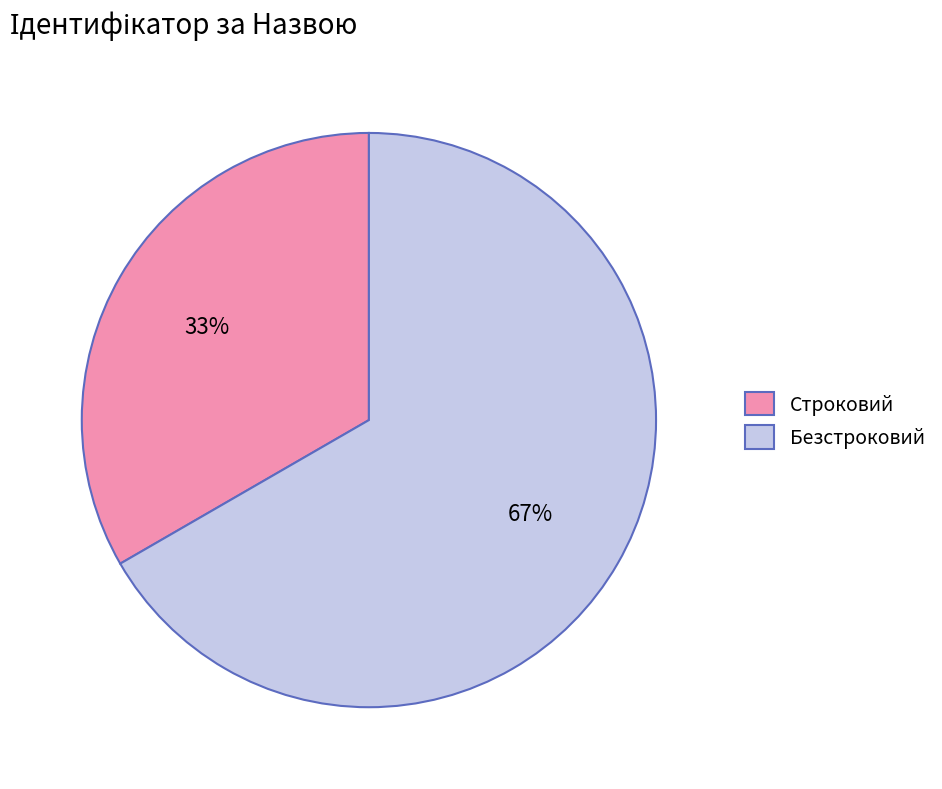

Which slice is the smallest?

Строковий